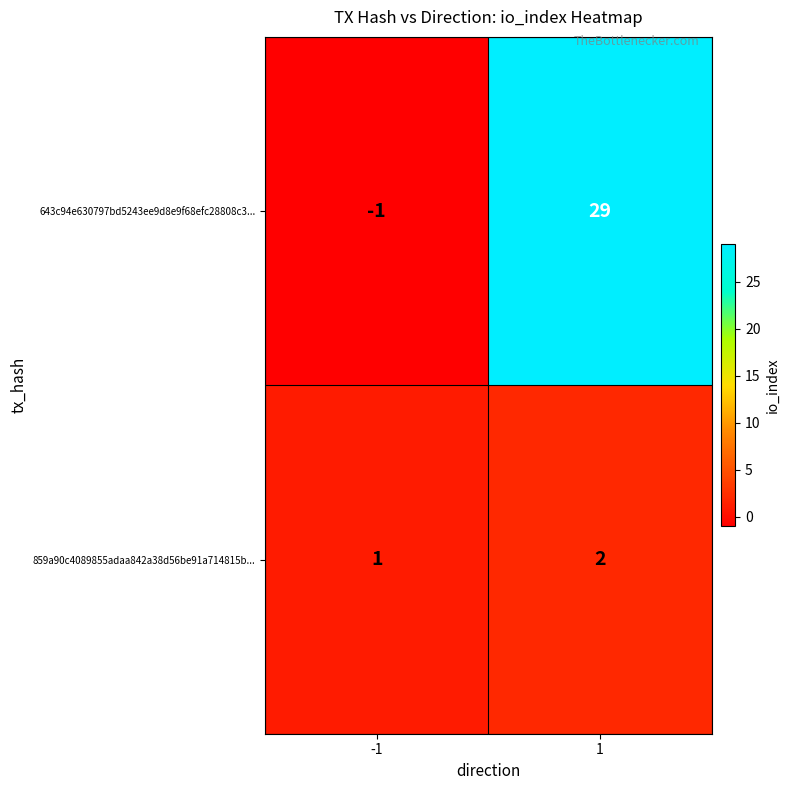

How many values in 643c94e630797bd5243ee9d8e9f68efc28808c3... are above zero?

1